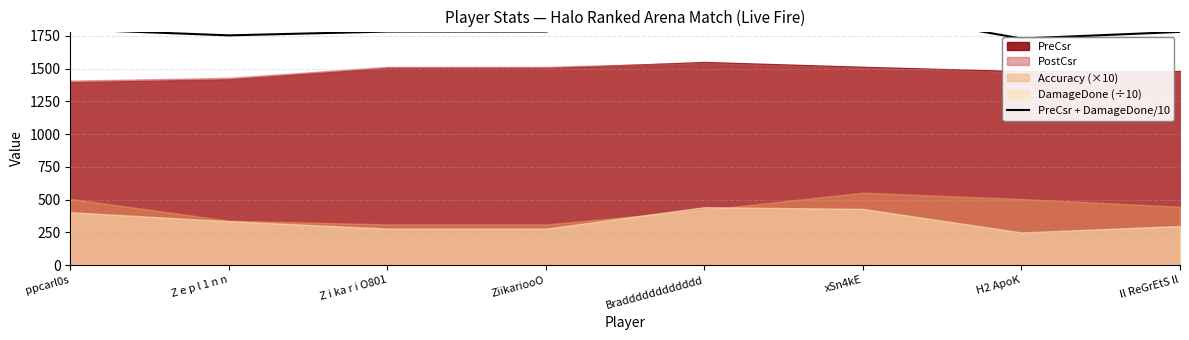

Which has a higher value, xSn4kE or ppcarl0s?

xSn4kE